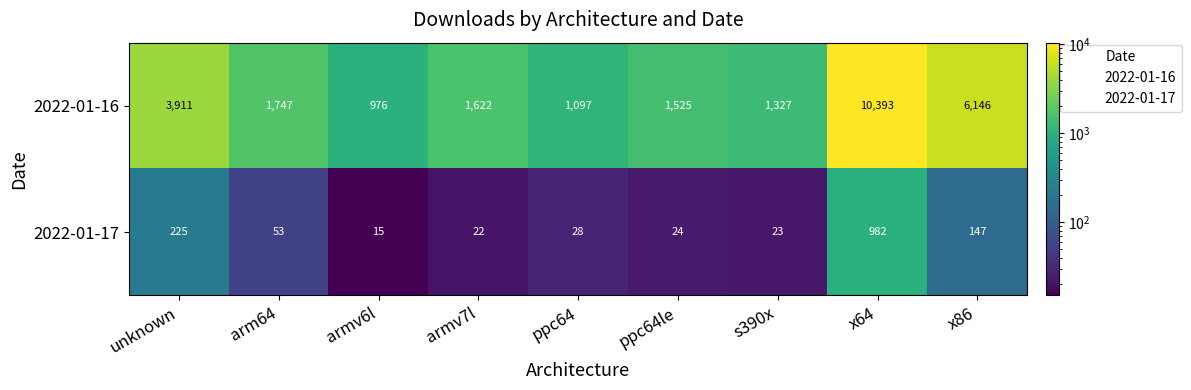

Rank the series by their average value, from lowest to highest.

2022-01-17, 2022-01-16